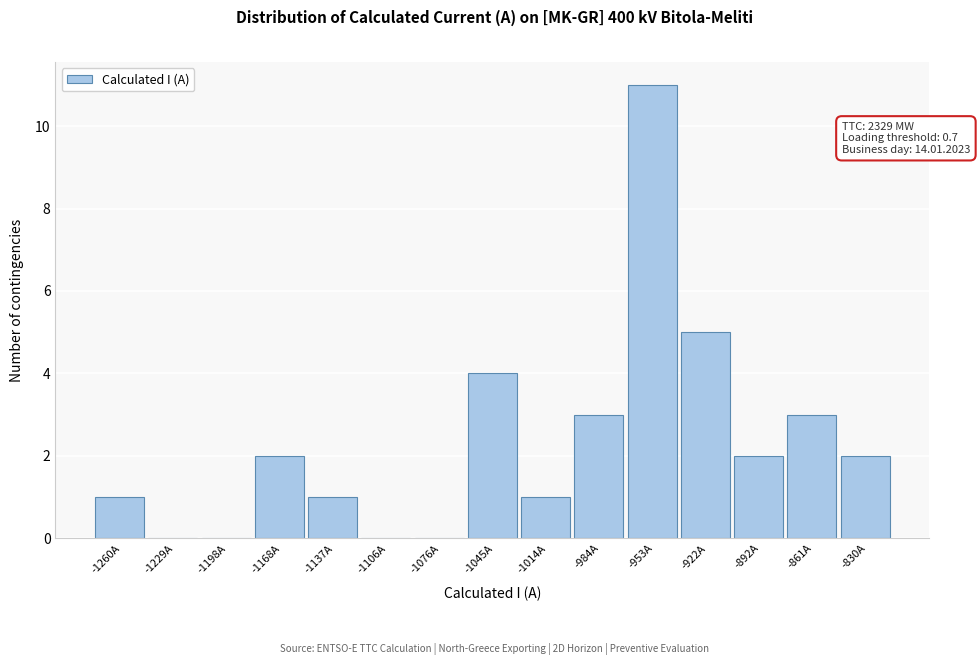

Reading right to left, extract all data points from this chart.

-830A=2	-861A=3	-892A=2	-922A=5	-953A=11	-984A=3	-1014A=1	-1045A=4	-1076A=0	-1106A=0	-1137A=1	-1168A=2	-1198A=0	-1229A=0	-1260A=1